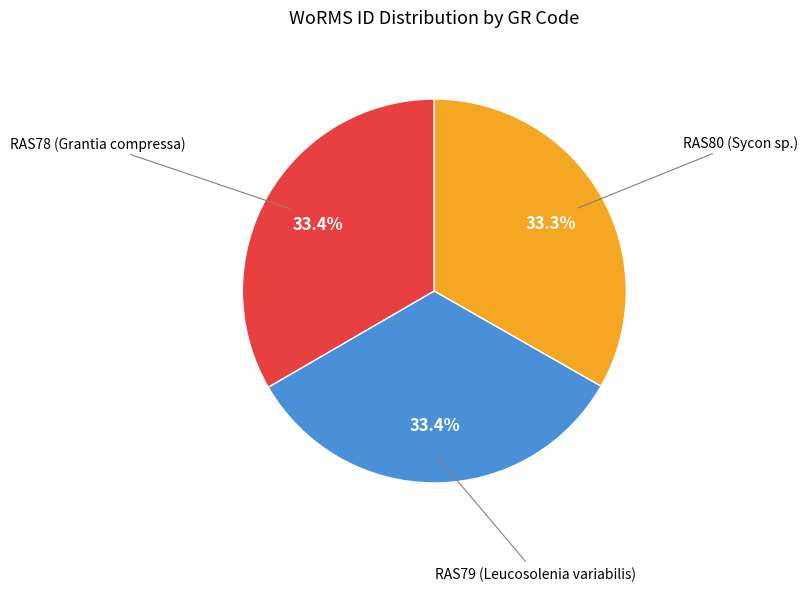

What portion of the pie excludes RAS80 (Sycon sp.)?

66.7%